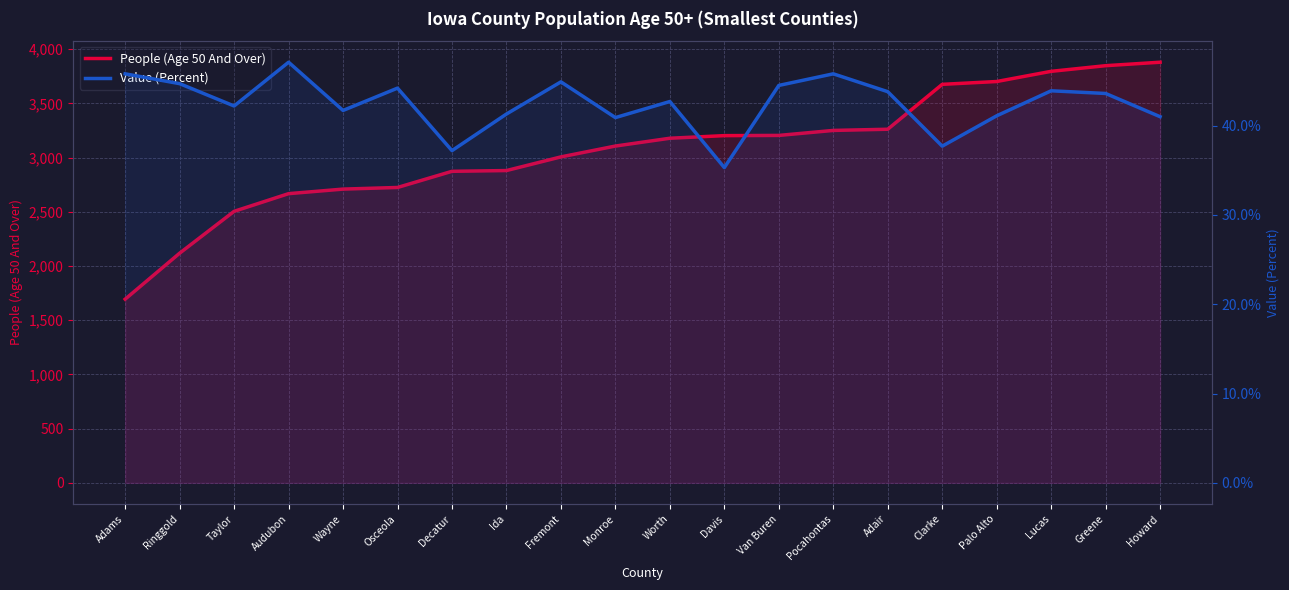

At which category is the sum across all series the highest?

Howard